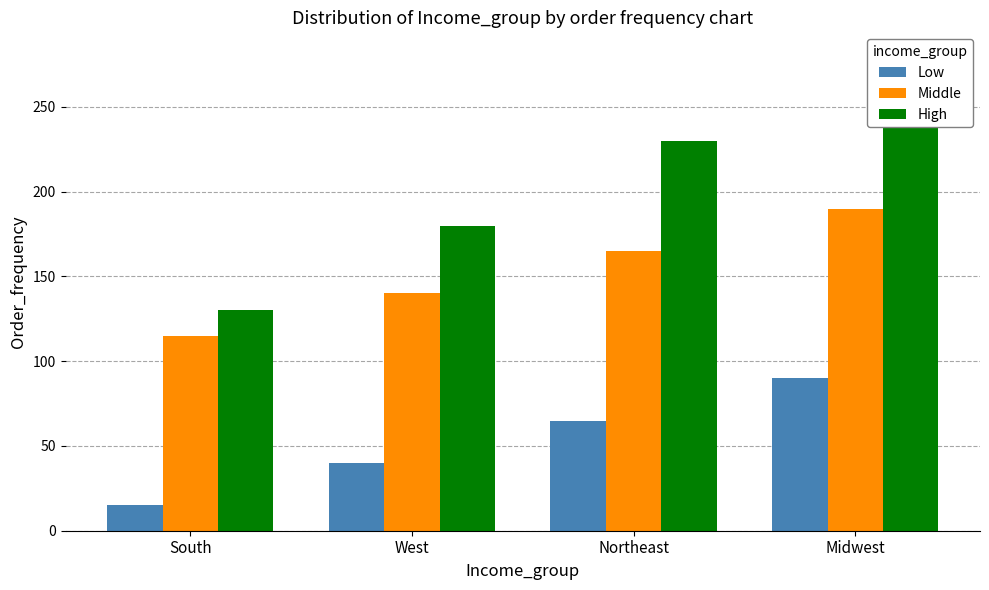

How many values in the High series are below 230?

2